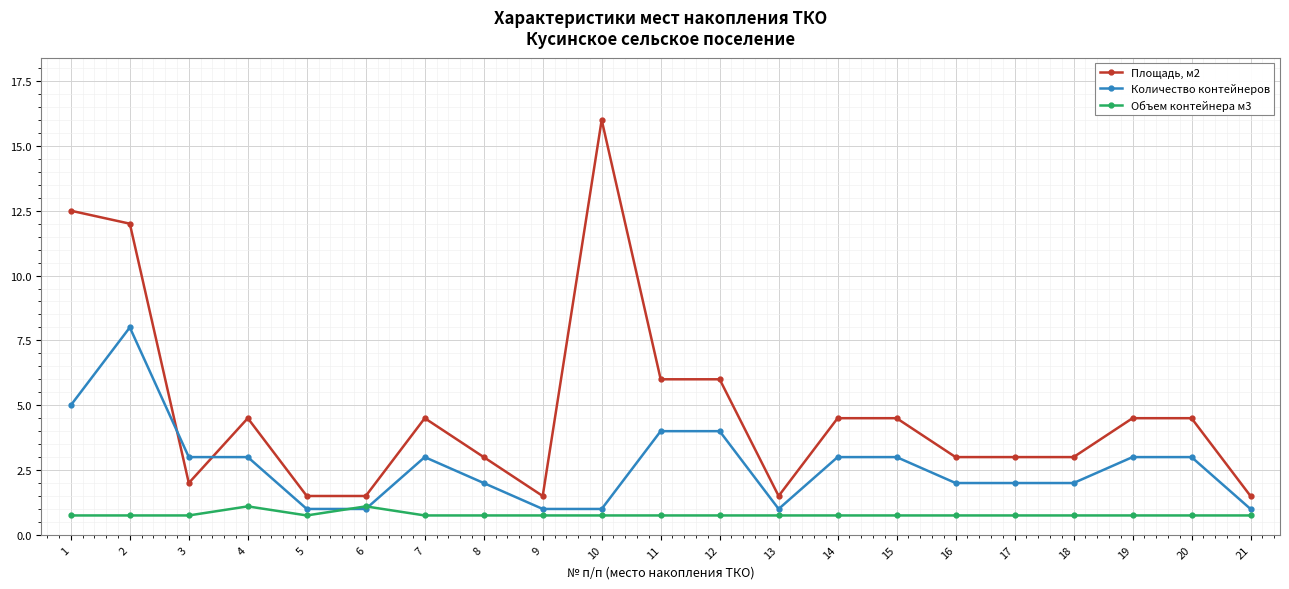

True or false: Площадь, м2 and Количество контейнеров intersect in this chart.

True